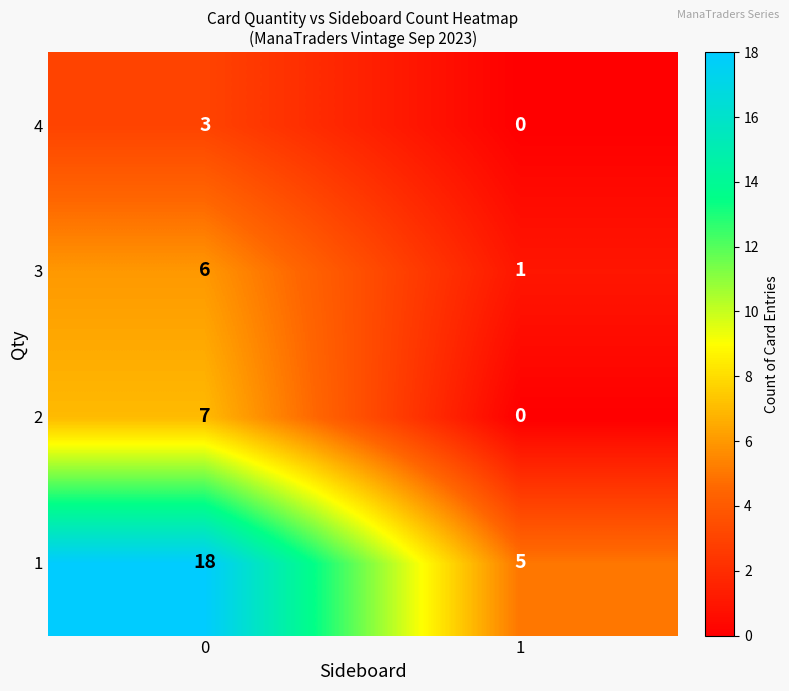

How many categories are shown in the chart?

2